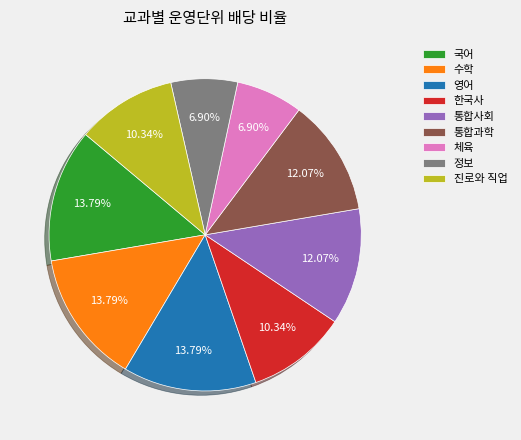

Count the number of slices in the pie.

9